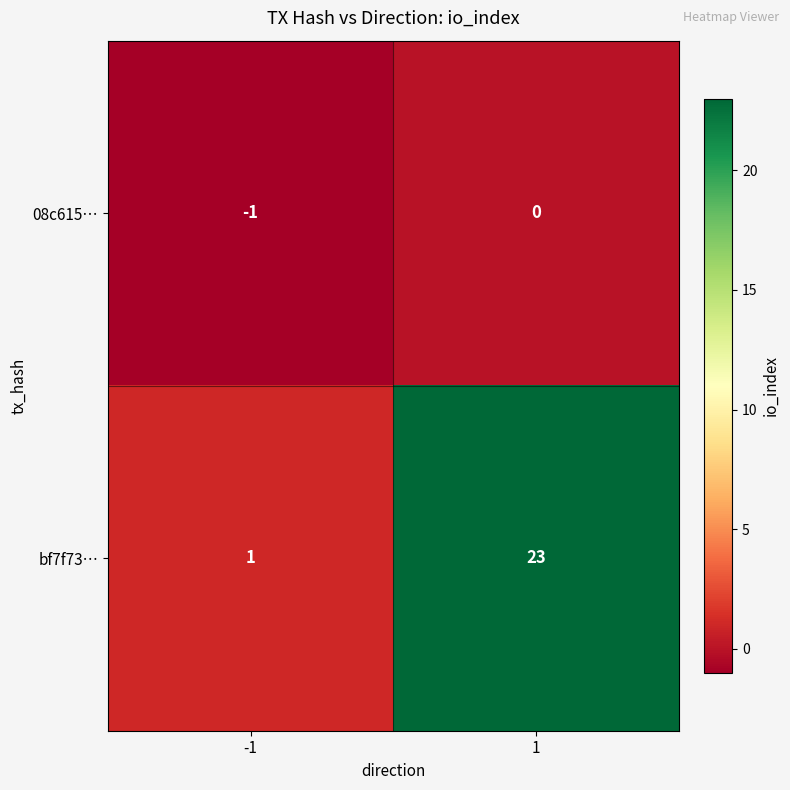

Is it true that 08c615… equals -1 at -1?

True